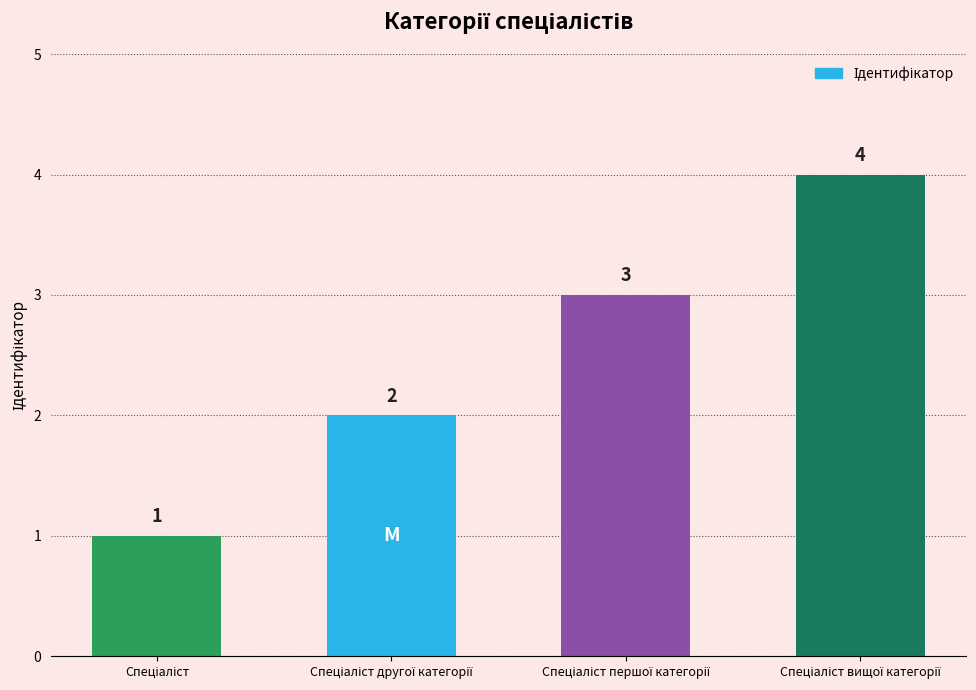

How many values are between 2 and 4?

3